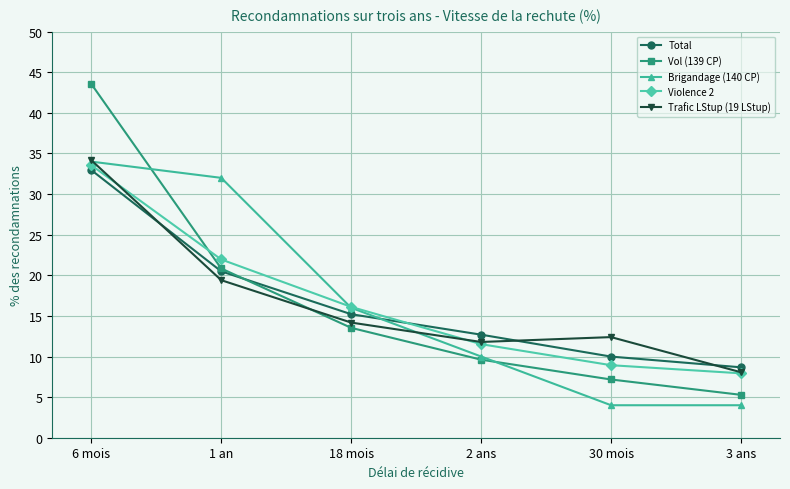

True or false: Brigandage (140 CP) and Total intersect in this chart.

True